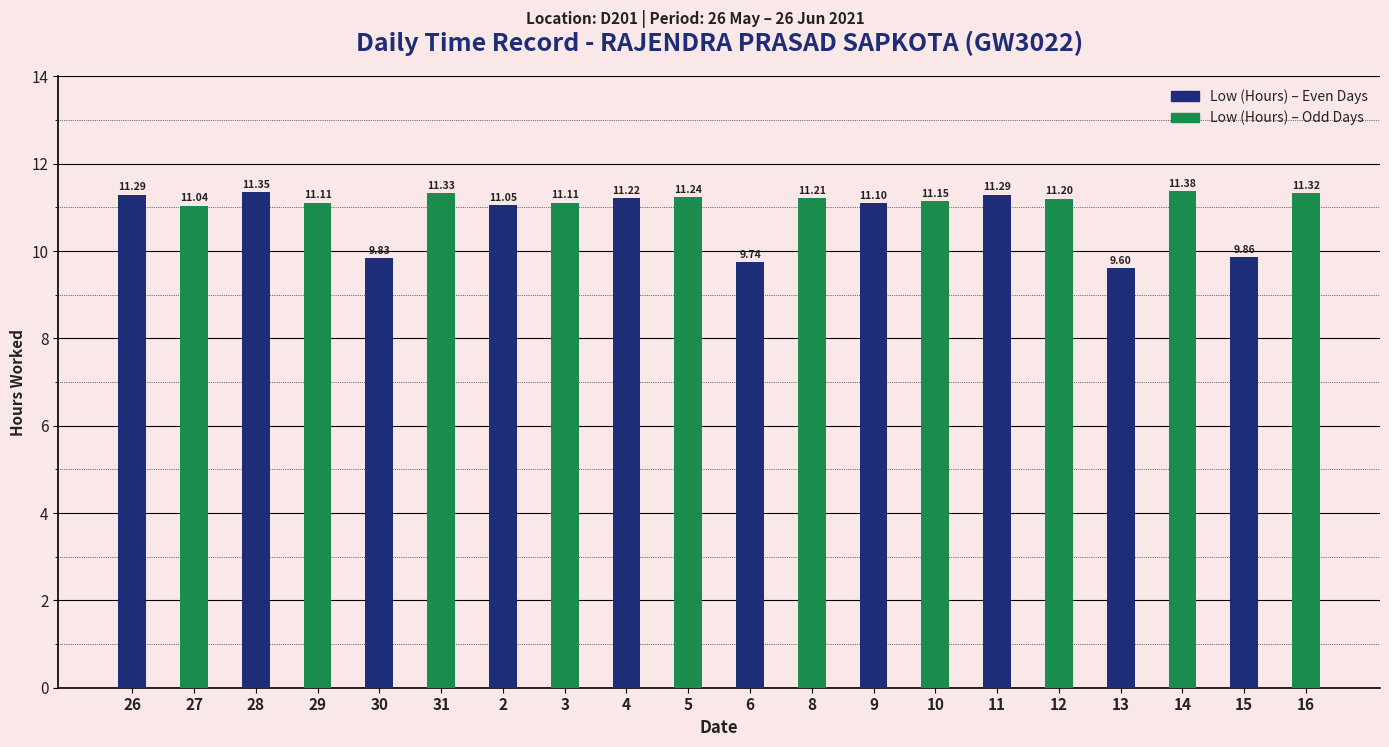

What position from the right is 4?

12